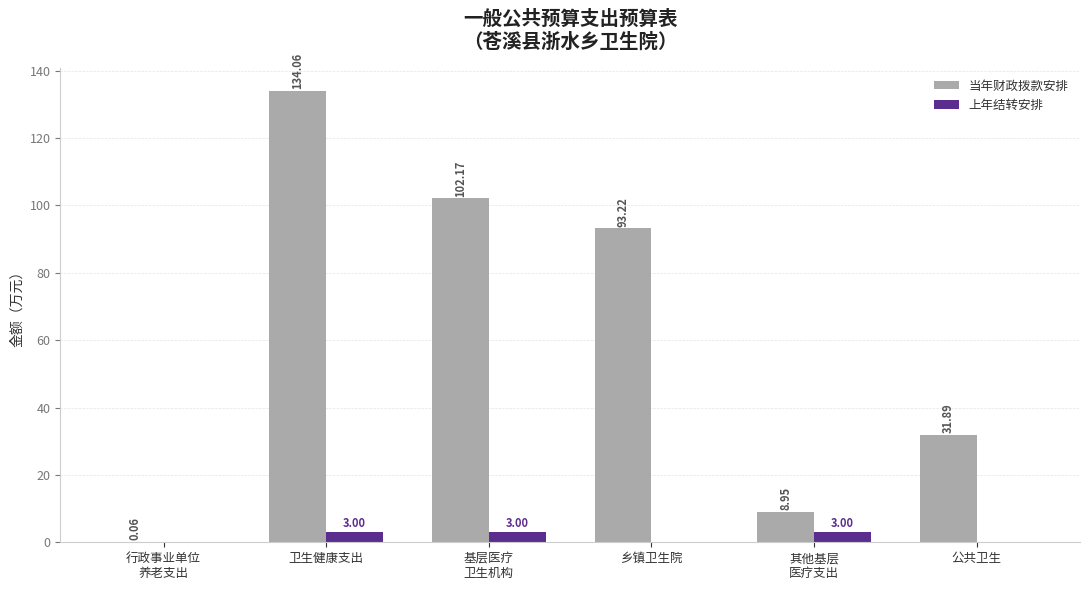

Which series changed the most between 卫生健康支出 and 乡镇卫生院?

当年财政拨款安排